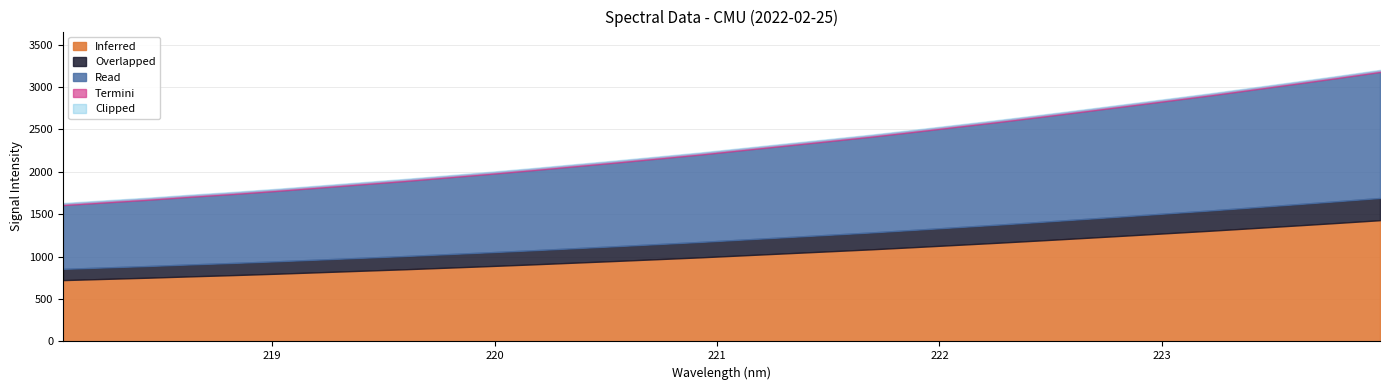

Reading left to right, extract all data points from this chart.

218.0596=1608.0	218.2508=1640.0	218.442=1671.1	218.6332=1706.3	218.8244=1739.1	219.0156=1774.7	219.2067=1813.2	219.3979=1852.3	219.589=1890.7	219.7801=1932.3	219.9712=1974.4	220.1623=2017.9	220.3533=2064.0	220.5444=2109.7	220.7354=2157.2	220.9264=2204.9	221.1174=2257.4	221.3083=2309.5	221.4993=2361.4	221.6902=2413.8	221.8812=2470.9	222.0721=2529.3	222.263=2587.4	222.4538=2648.3	222.6447=2710.9	222.8355=2774.2	223.0264=2838.2	223.2172=2902.1	223.408=2970.0	223.5987=3038.1	223.7895=3107.0	223.9802=3178.4